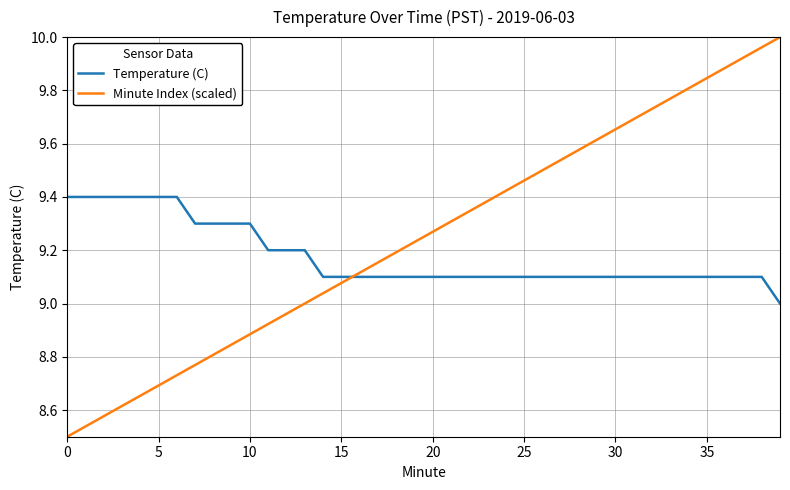

Does the chart display data point markers on the line(s)?

No